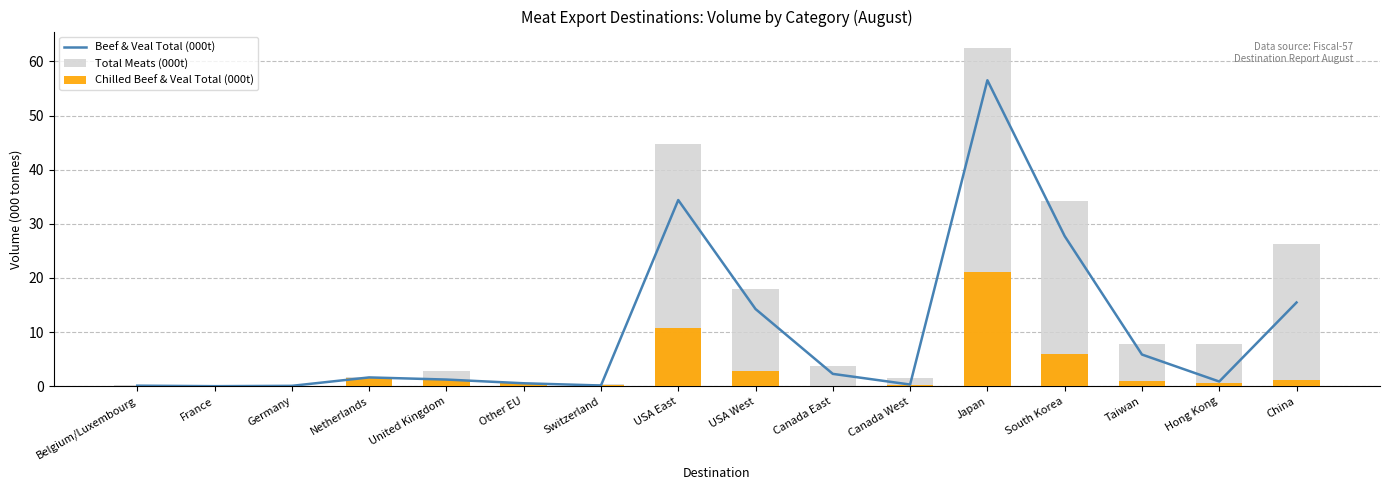

What is the maximum value for Chilled Beef & Veal Total (000t)?

21.0